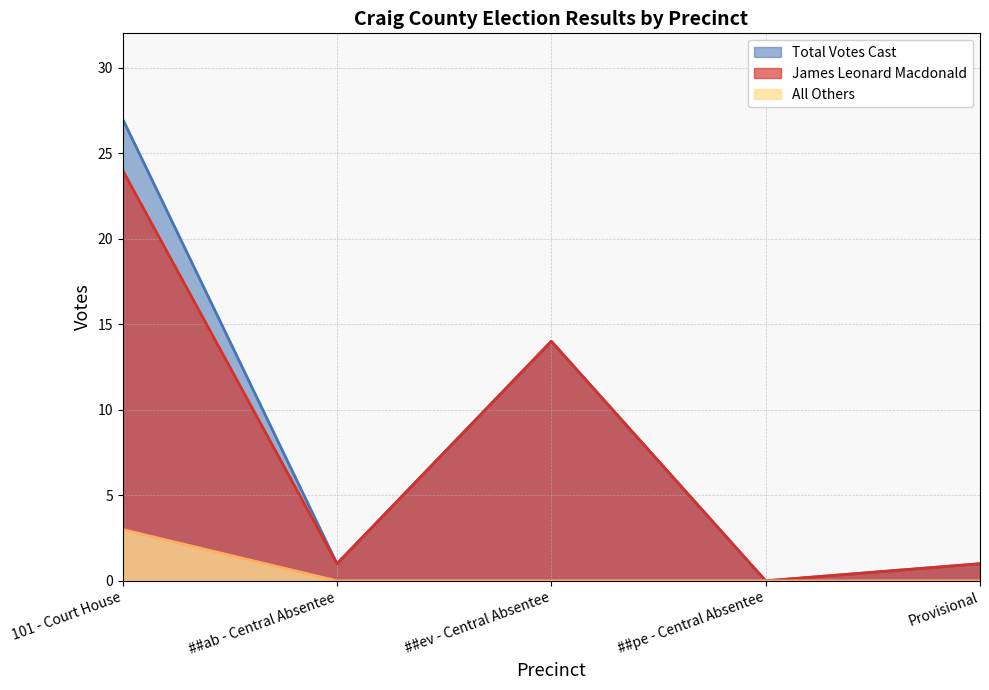

How many interior local peaks does the Total Votes Cast series have?

1